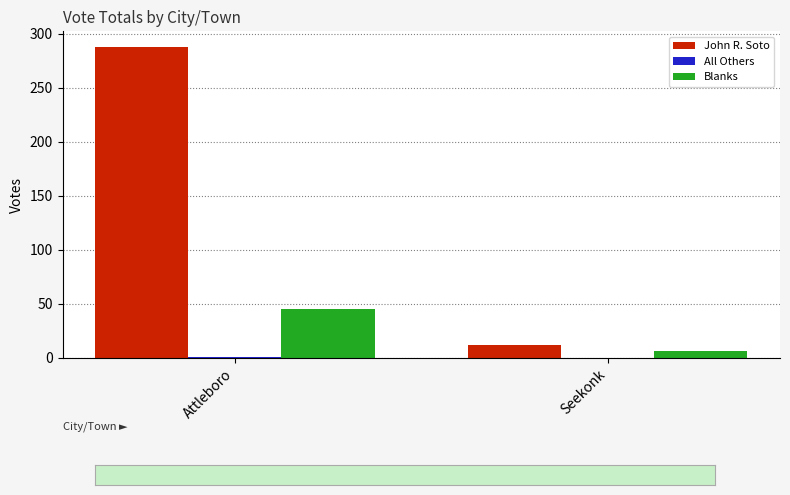

Which label corresponds to the largest value in the chart?

Attleboro